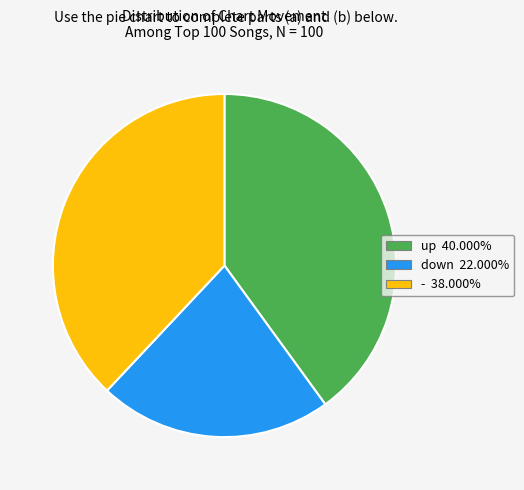

What is the largest slice in the pie chart?

up